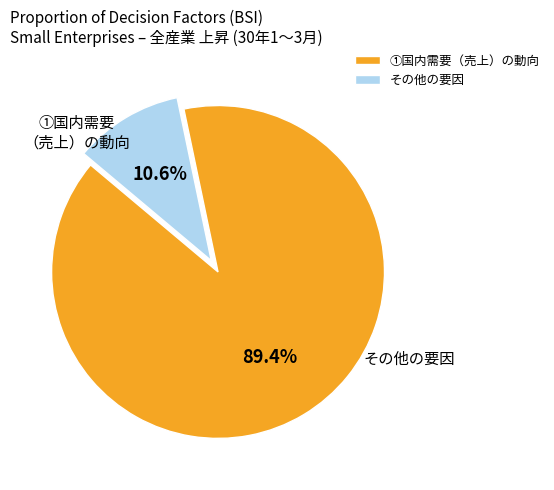

What is the ratio of the value at ①国内需要（売上）の動向 to the value at その他の要因?

8.4